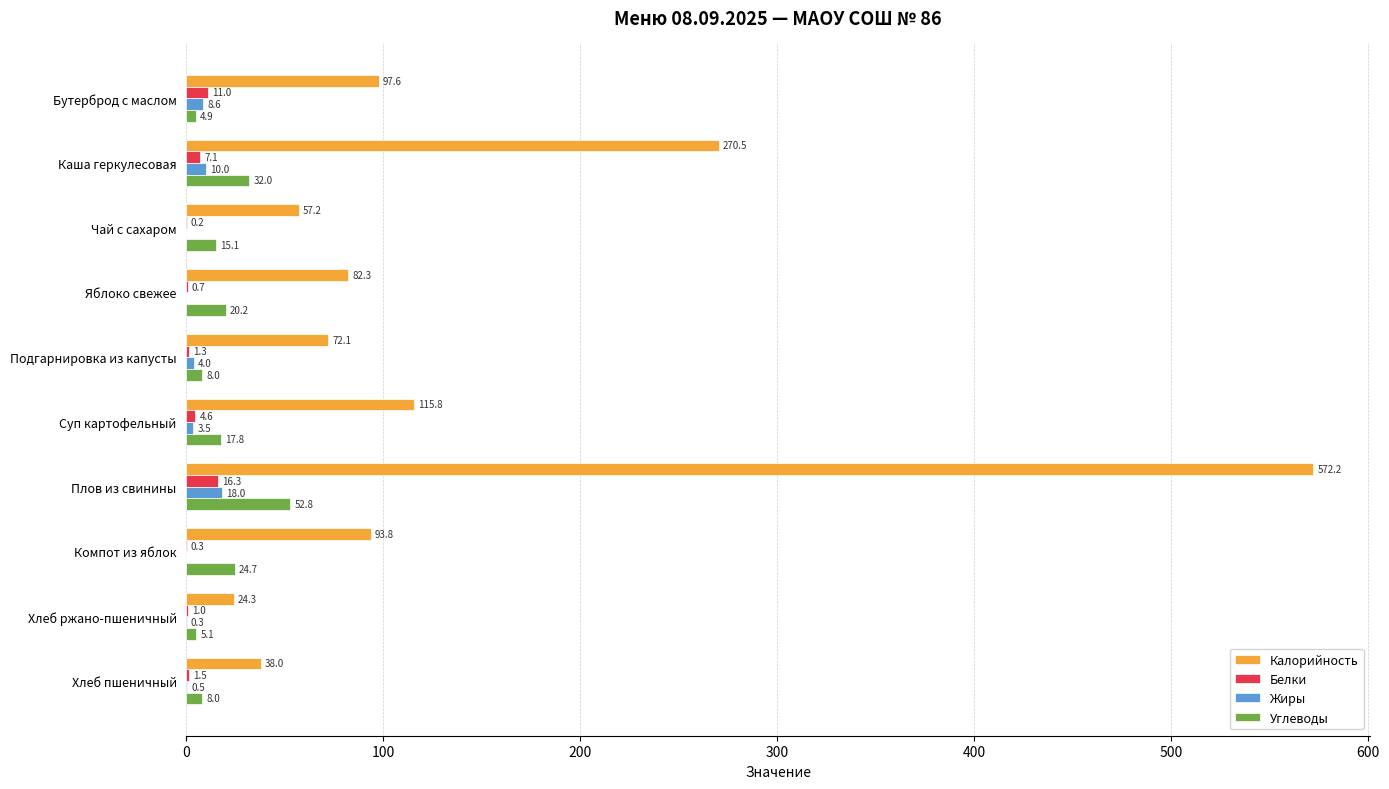

Which series changed the most between Яблоко свежее and Подгарнировка из капусты?

Углеводы